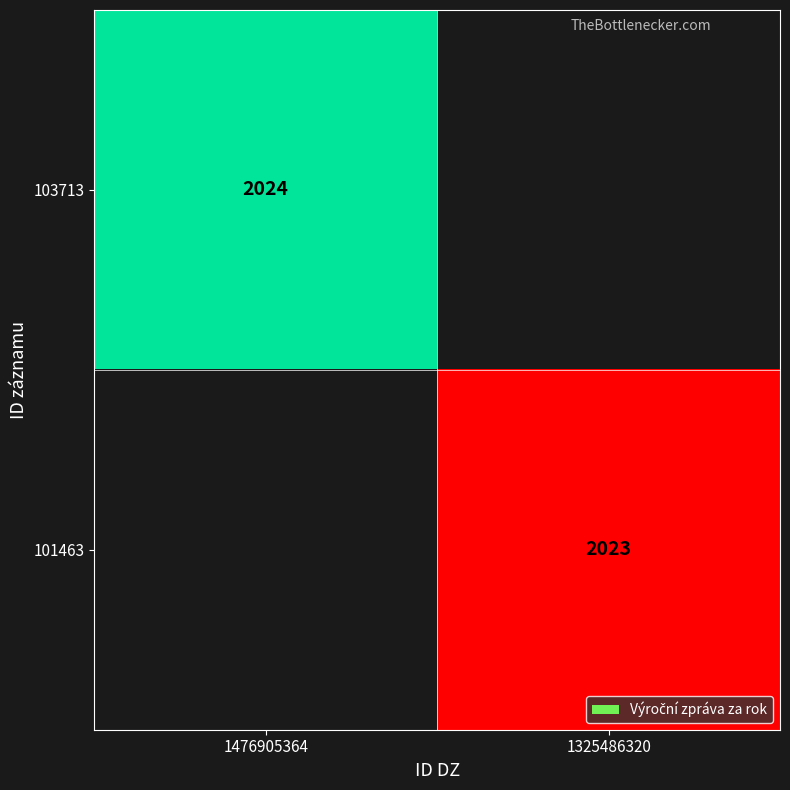

At how many categories does at least one series exceed 2023?

1